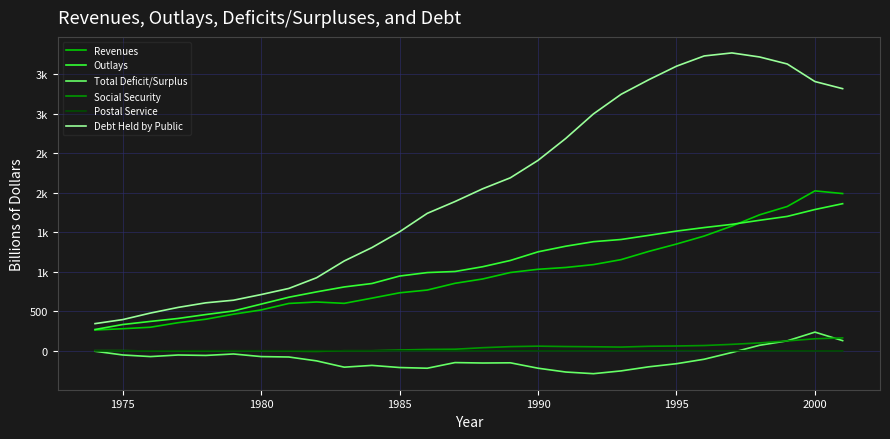

Does the chart have visible grid lines?

Yes